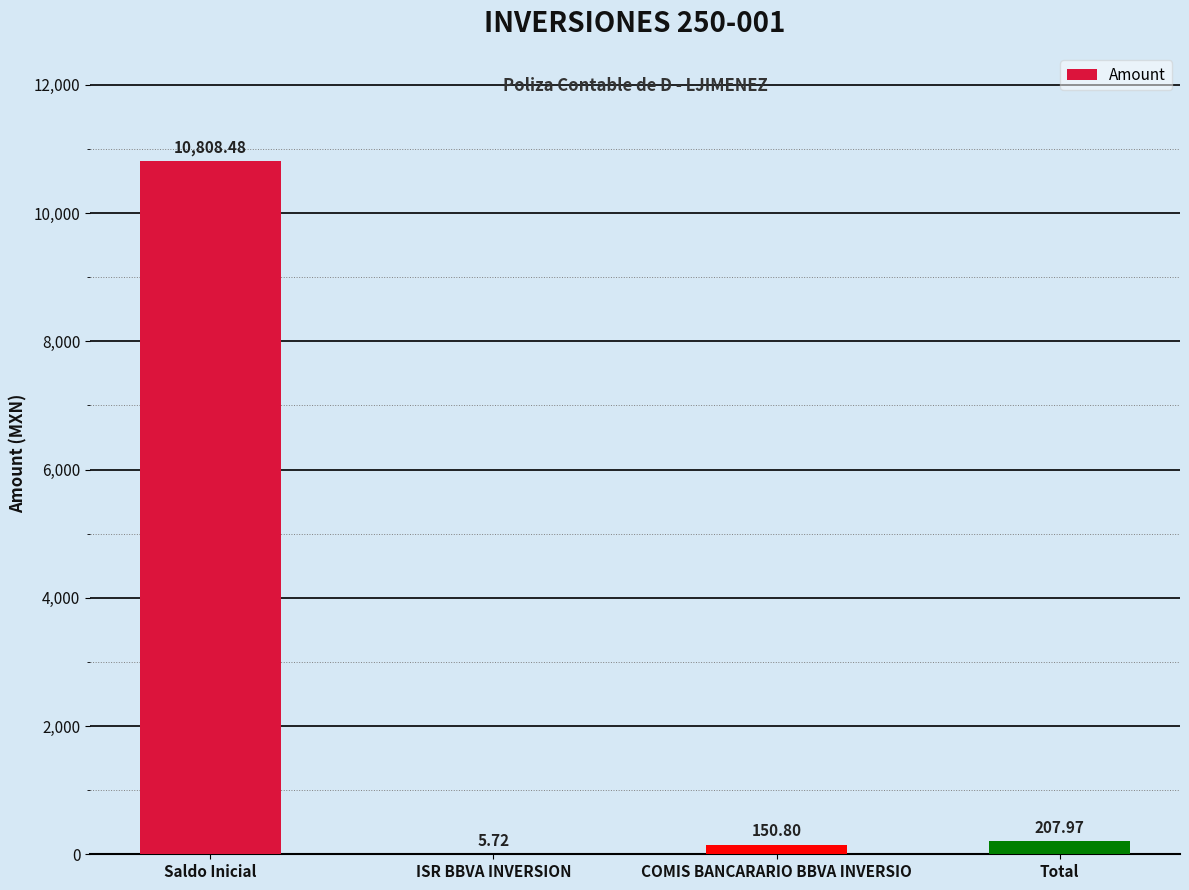

What is the average value?

2793.2